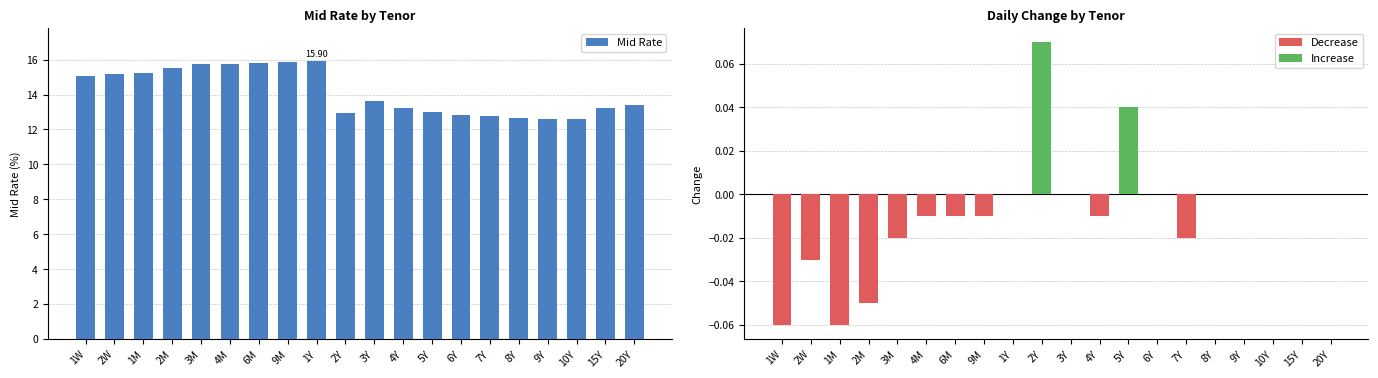

What is the difference between the second highest and second lowest values in the Mid Rate series?

3.2